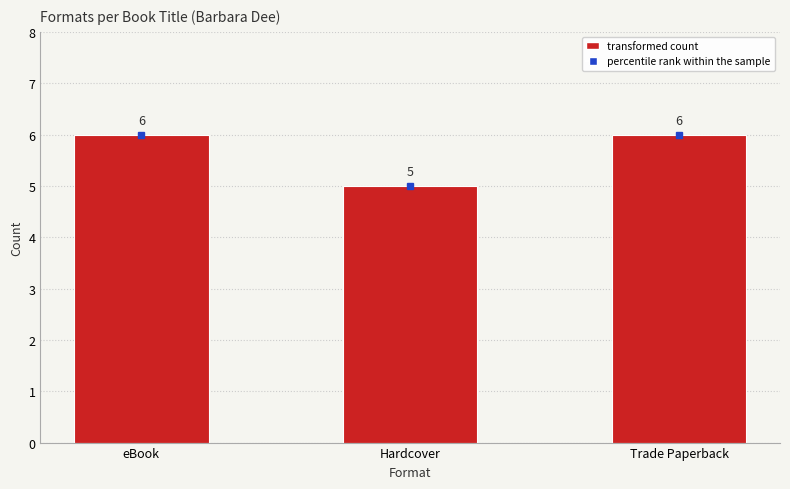

What is the smallest value displayed?

5